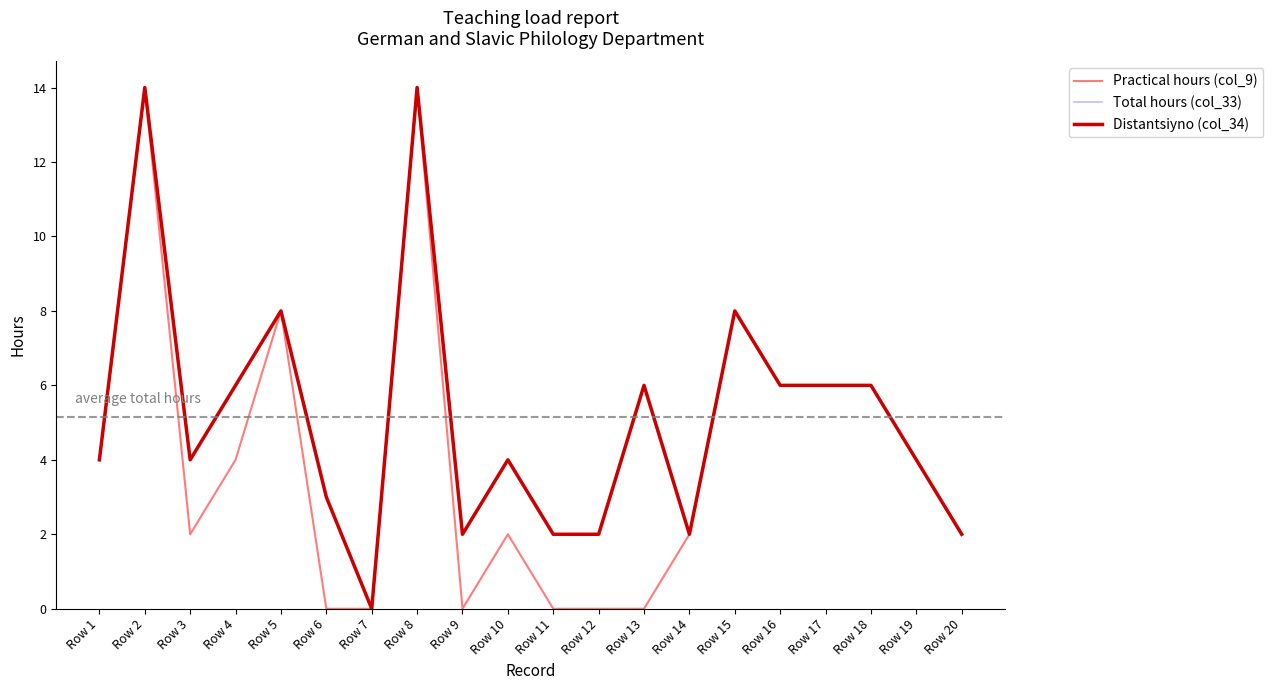

What is the difference between the highest and lowest values at Row 3?

2